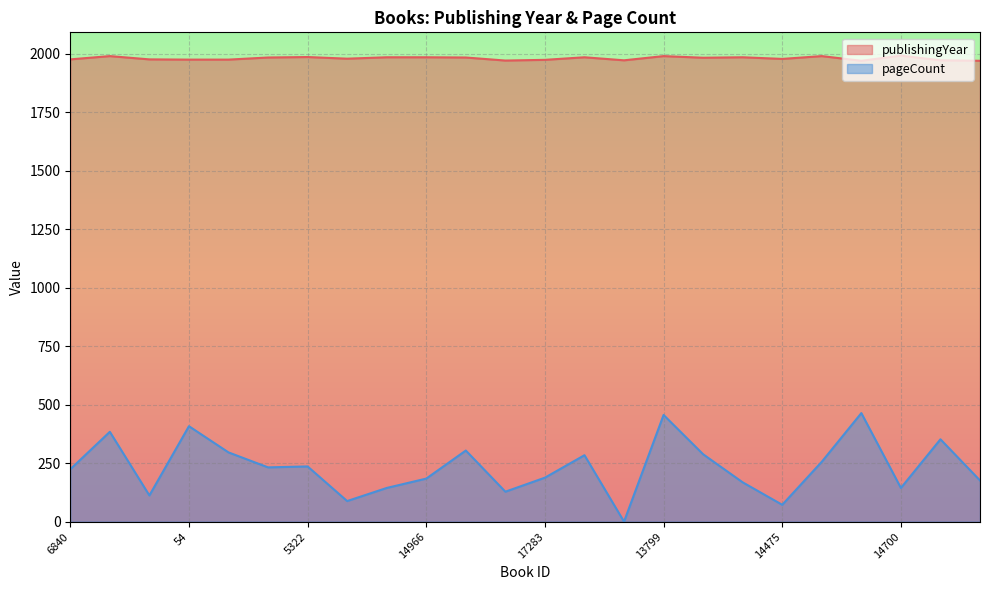

True or false: publishingYear and pageCount cross at least once.

False